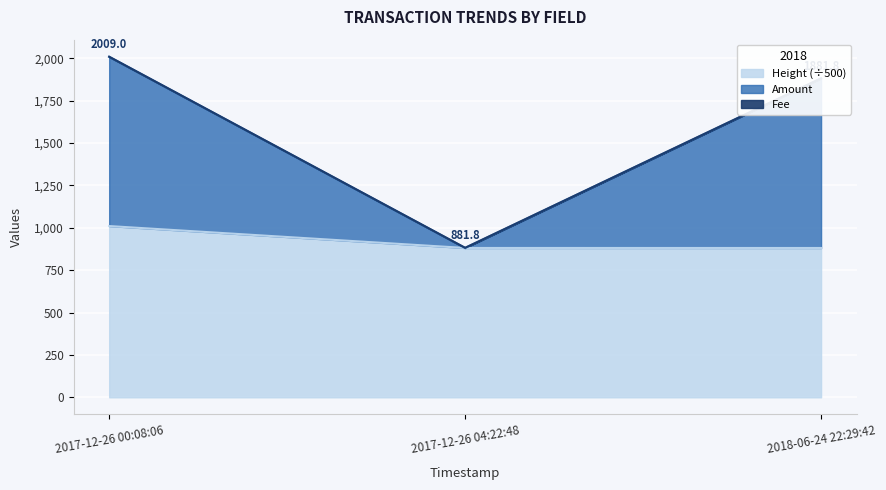

What is the label of the 3rd point from the left?

2018-06-24 22:29:42